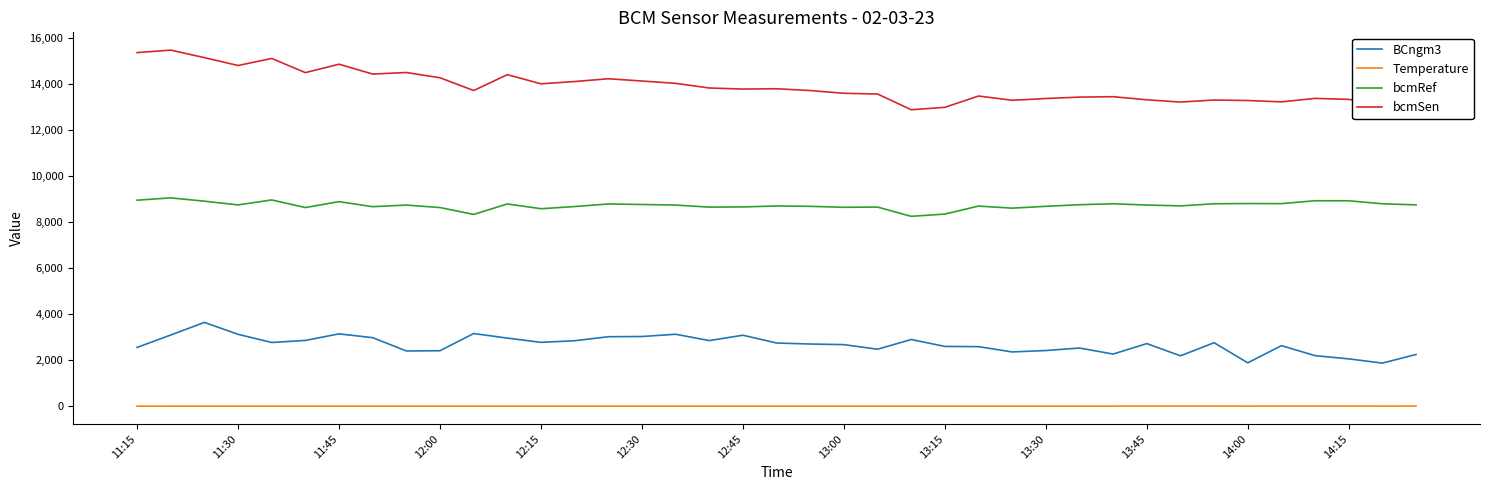

List the series in order of their overall mean, lowest first.

Temperature, BCngm3, bcmRef, bcmSen